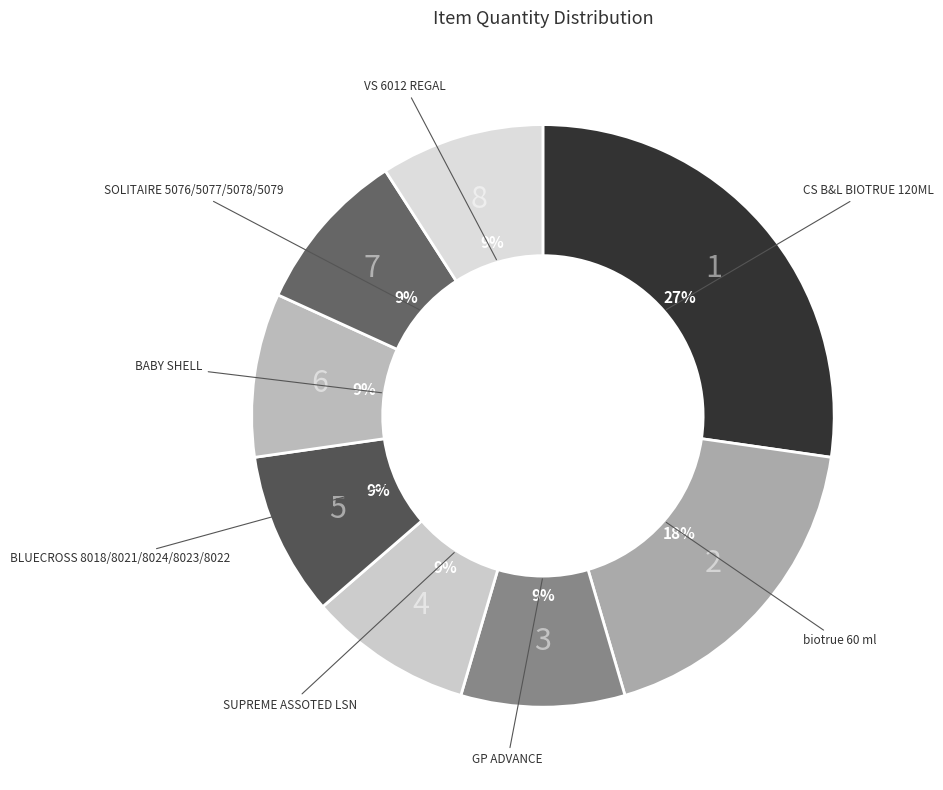

Rank the categories by value from lowest to highest.

GP ADVANCE, SUPREME ASSOTED LSN, BLUECROSS 8018/8021/8024/8023/8022, BABY SHELL, SOLITAIRE 5076/5077/5078/5079, VS 6012 REGAL, biotrue 60 ml, CS B&L BIOTRUE 120ML